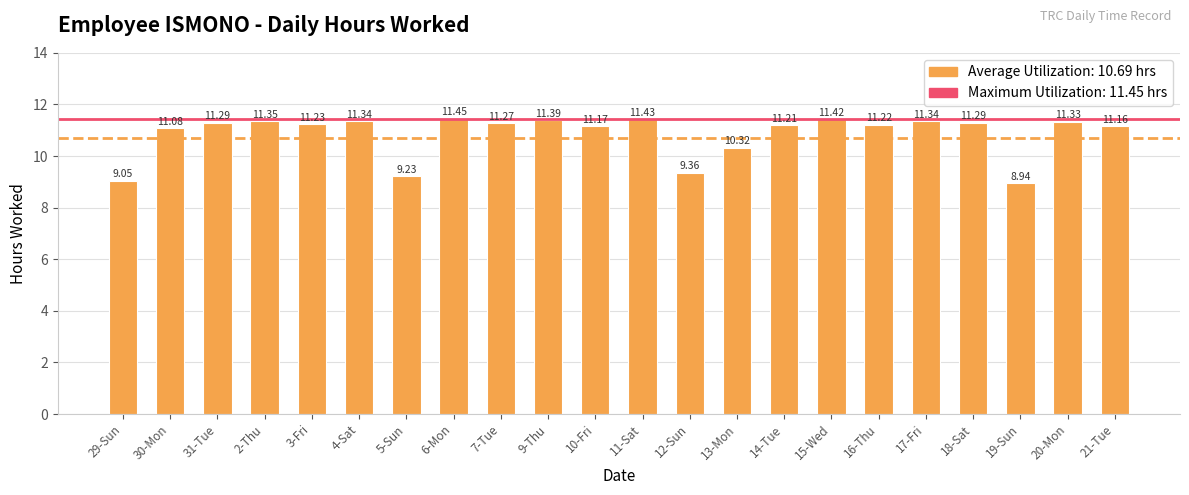

Between 29-Sun and 10-Fri, which is larger?

10-Fri